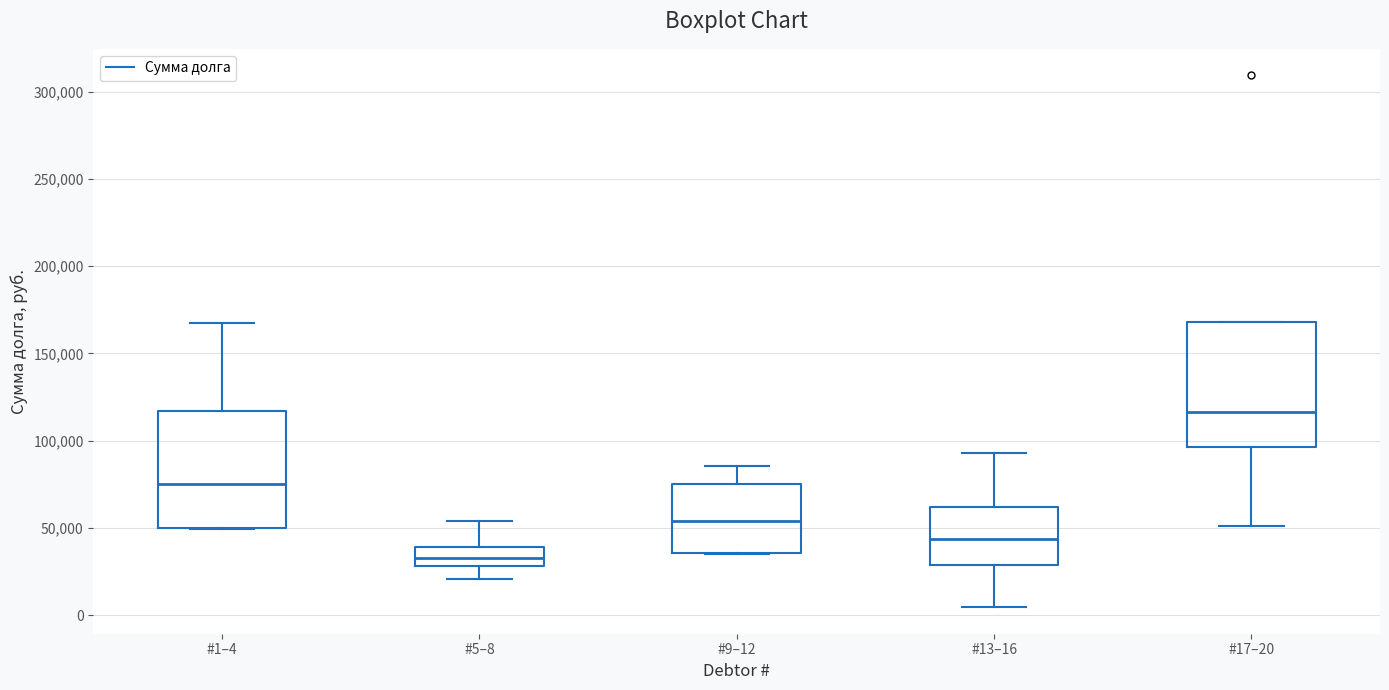

Where is the lower edge of the box for #13–16 on the y-axis? The values are not printed on the chart, so give them approximately, as read against the axis.

30000